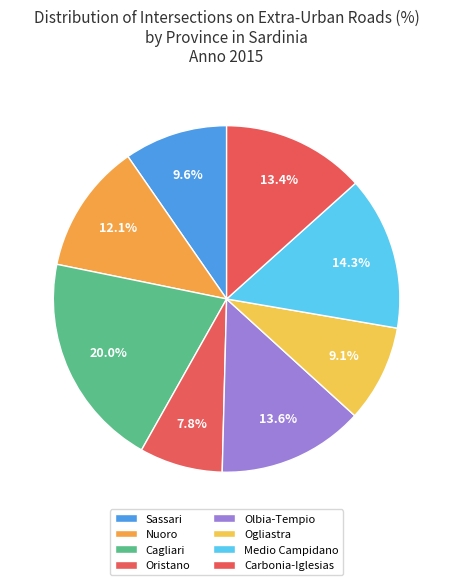

What is the total percentage of Olbia-Tempio and Medio Campidano?

28.0%